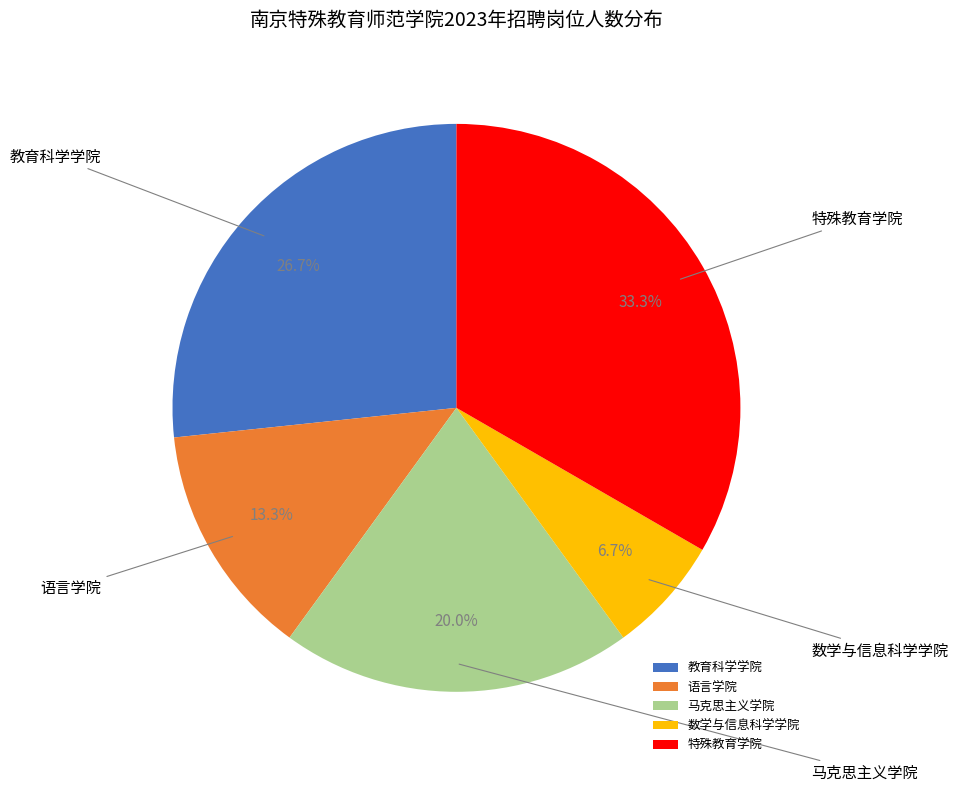

Which has a higher value, 语言学院 or 特殊教育学院?

特殊教育学院